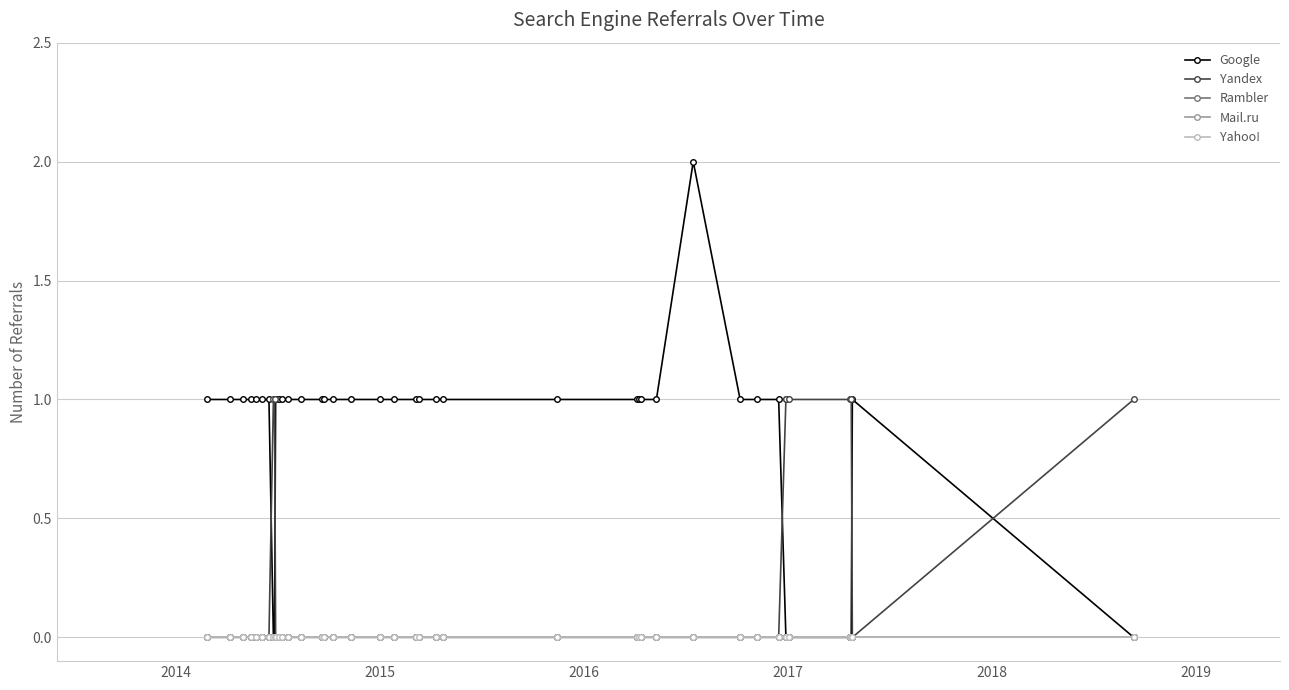

True or false: Mail.ru has more than 2 interior local peaks.

False